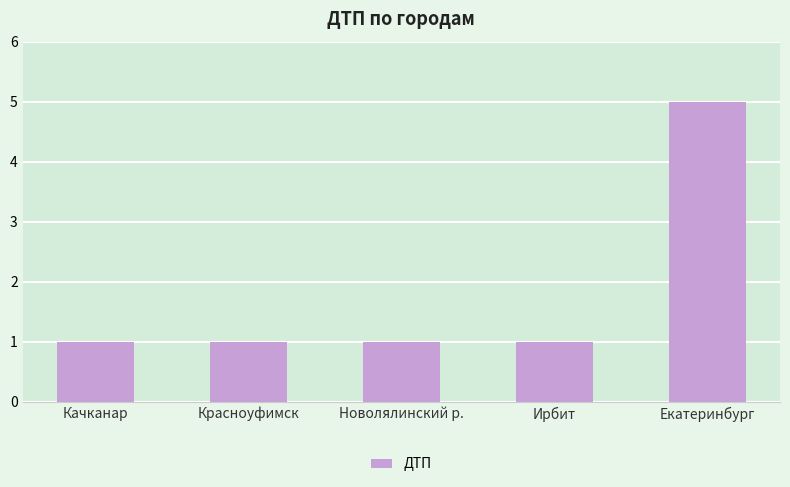

What is the value of the 1st bar from the left?

1